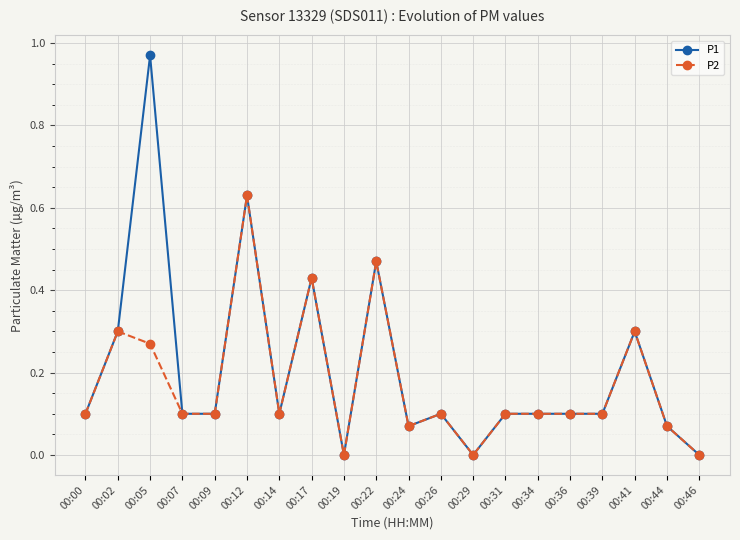

The P2 series shows 0.1 at 00:26. True or false?

True